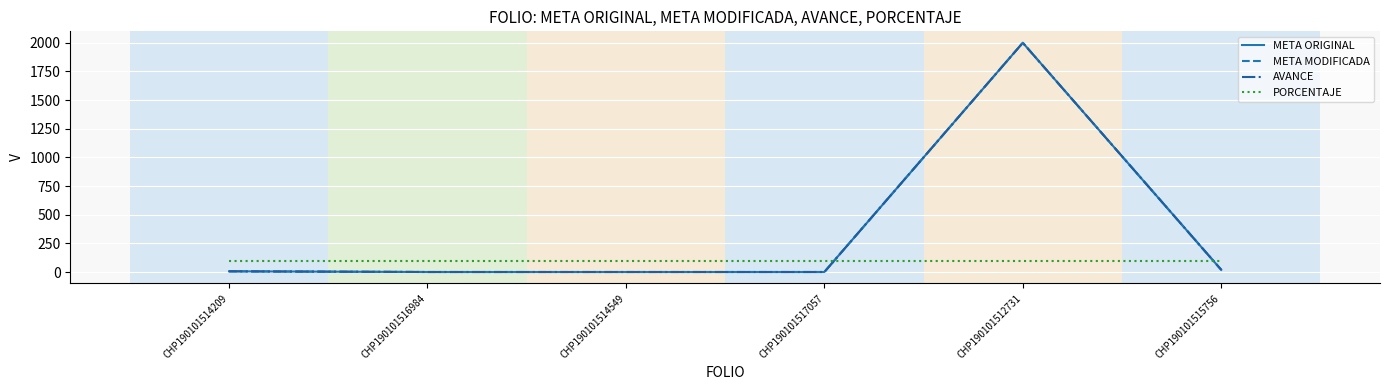

True or false: AVANCE and META MODIFICADA cross at least once.

False